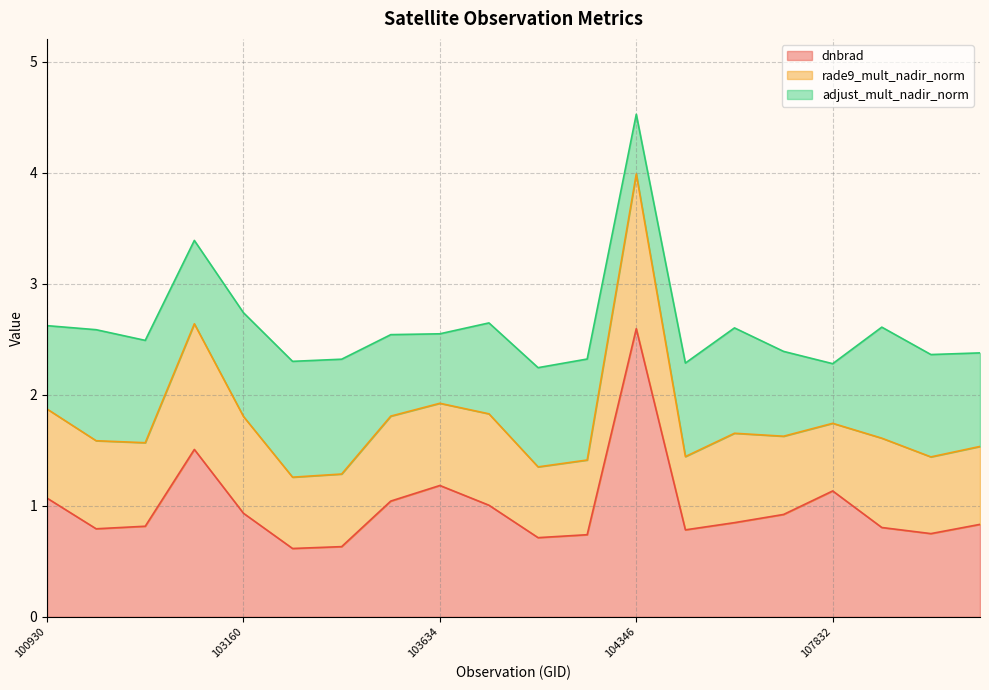

True or false: dnbrad has a value of 0.9 at 103160.

True